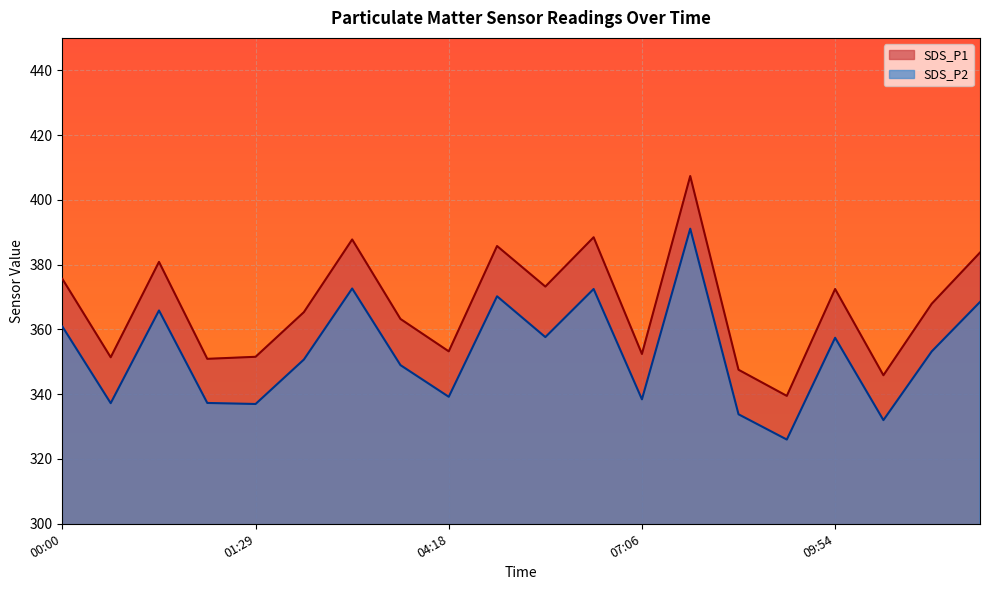

True or false: SDS_P1 has more than 2 interior local peaks.

True